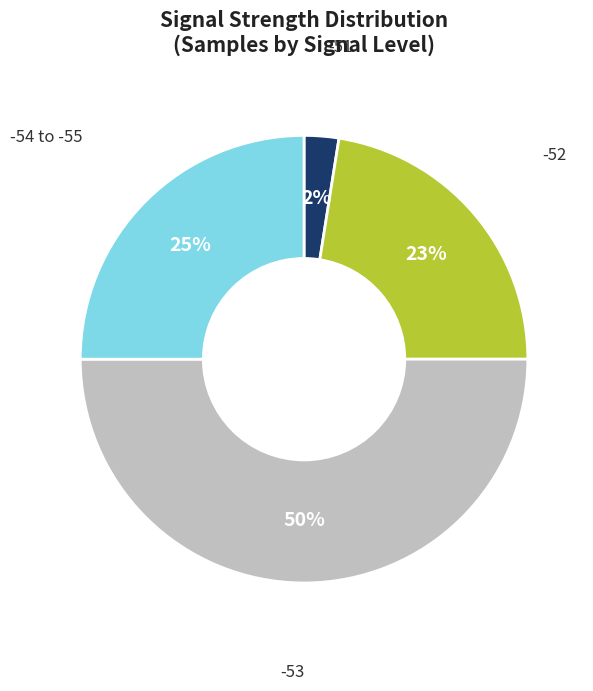

To the nearest percent, what is the average slice percentage?

25%